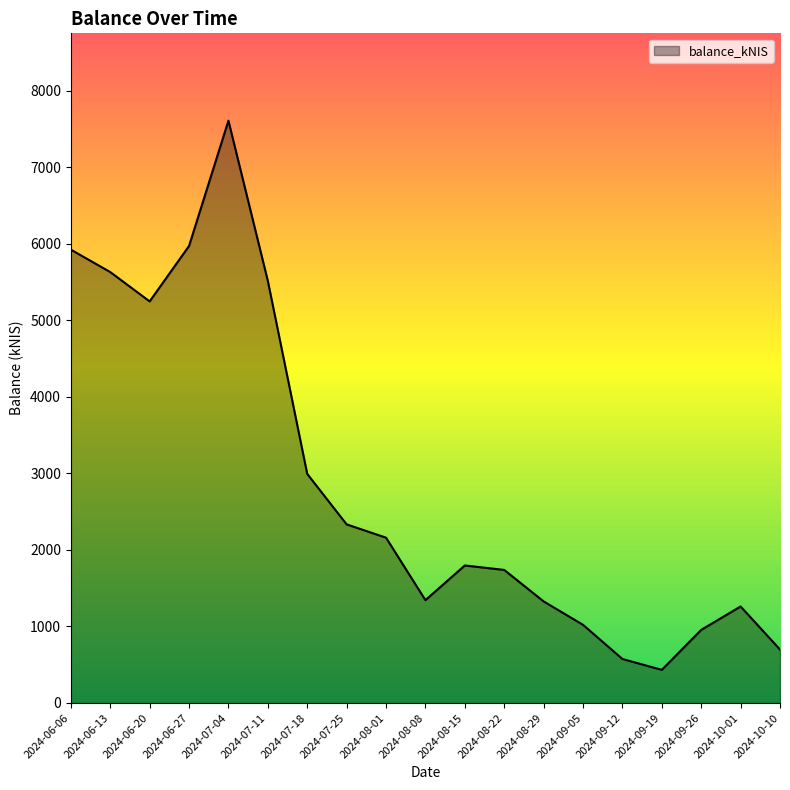

What is the difference between the maximum and second lowest values?

7031.6